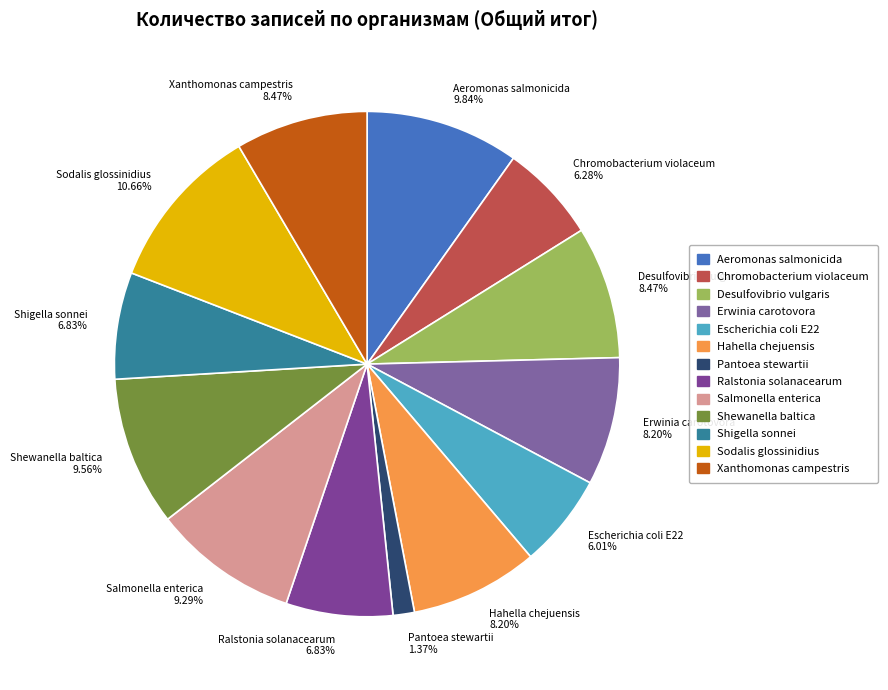

What percentage is the Xanthomonas campestris slice, to the nearest percent?

8%